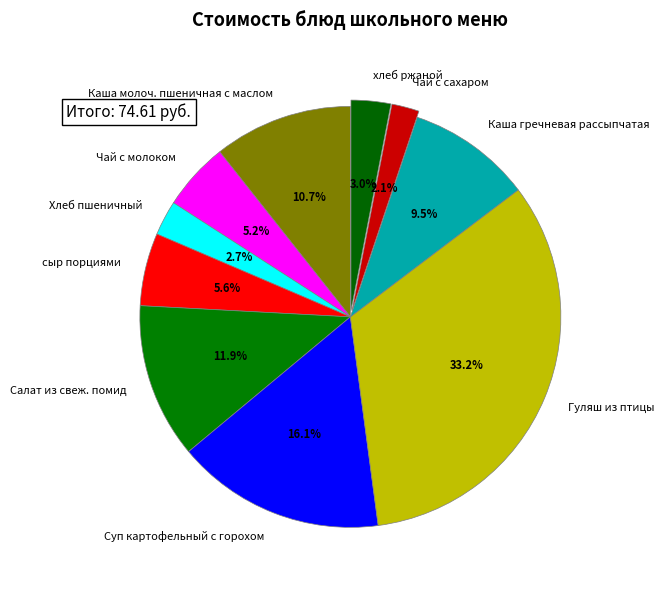

Do Суп картофельный с горохом and Каша гречневая рассыпчатая together represent more than half of the pie?

No